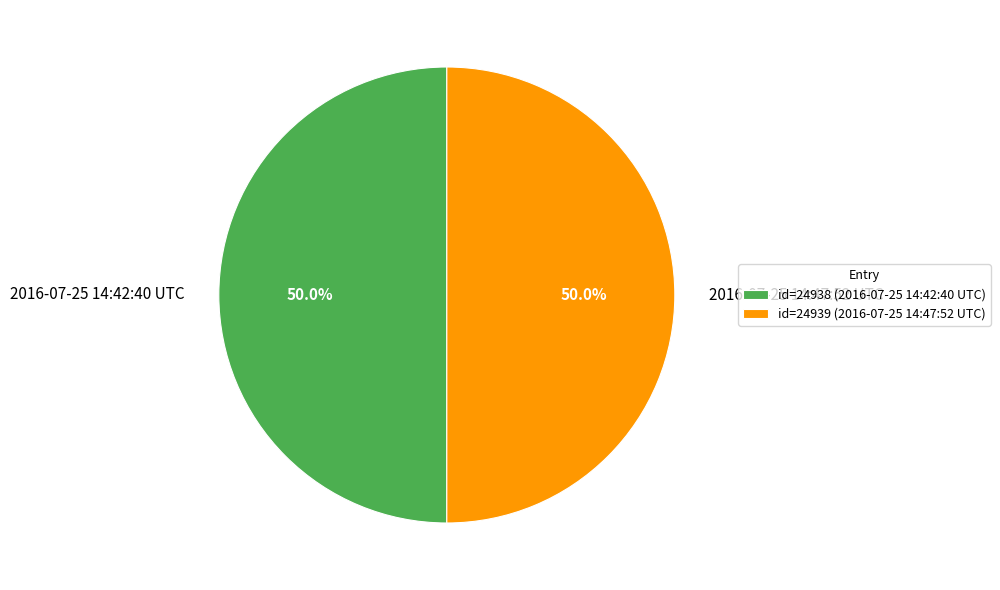

Approximately how many times larger is the value at 2016-07-25 14:47:52 UTC compared to 2016-07-25 14:42:40 UTC?

1.0